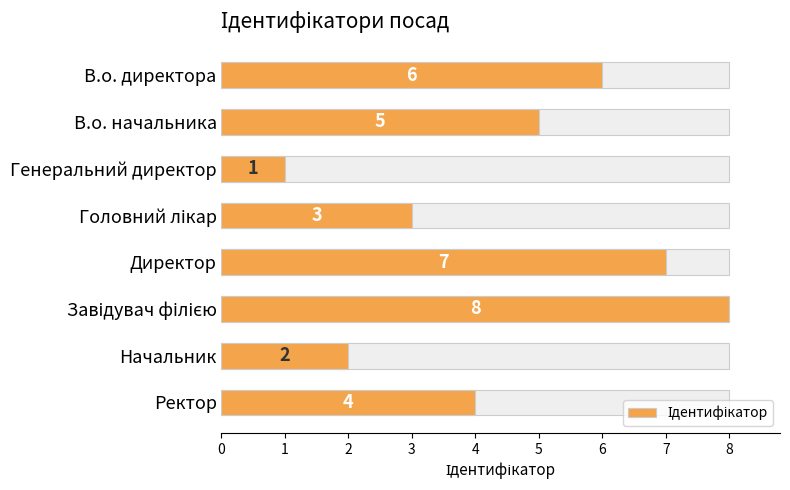

How many values are between 3 and 7?

5